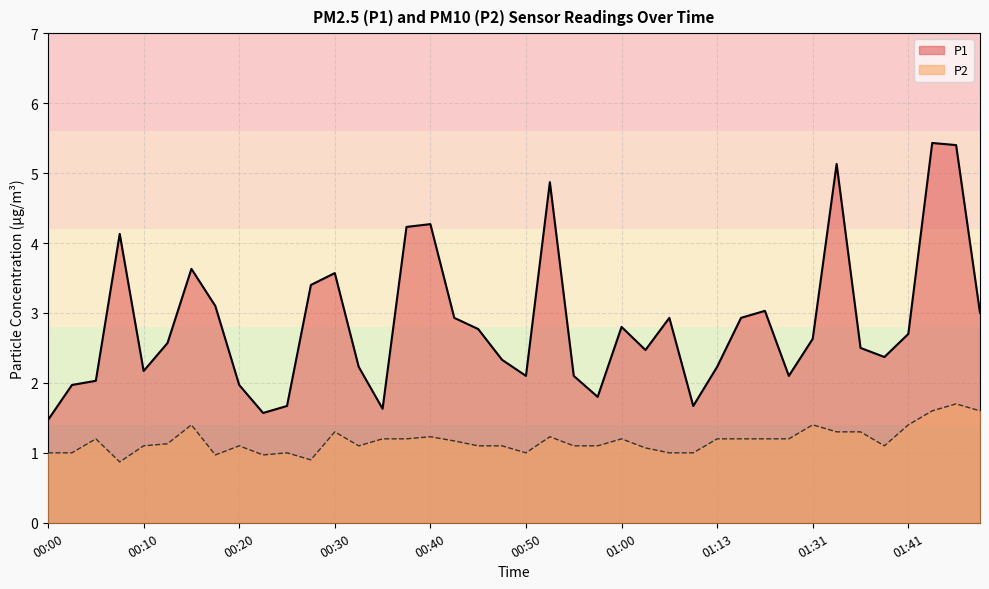

Rank the series at 01:18 from lowest to highest value.

P2, P1